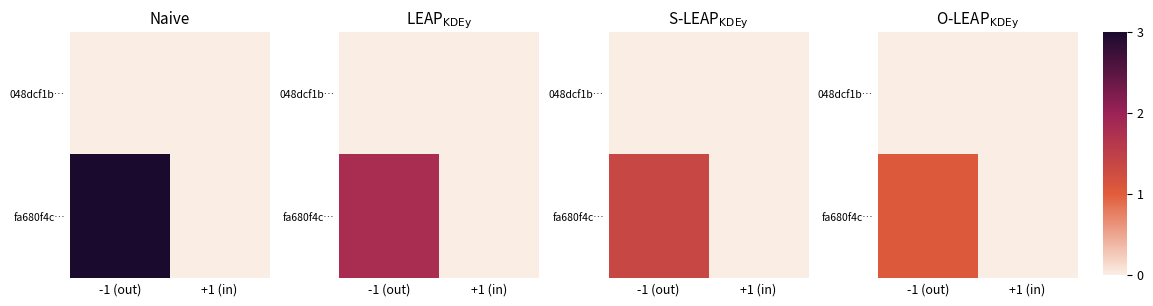

What is the difference between the fa680f4c… values at -1 (out) and +1 (in)?

1.0